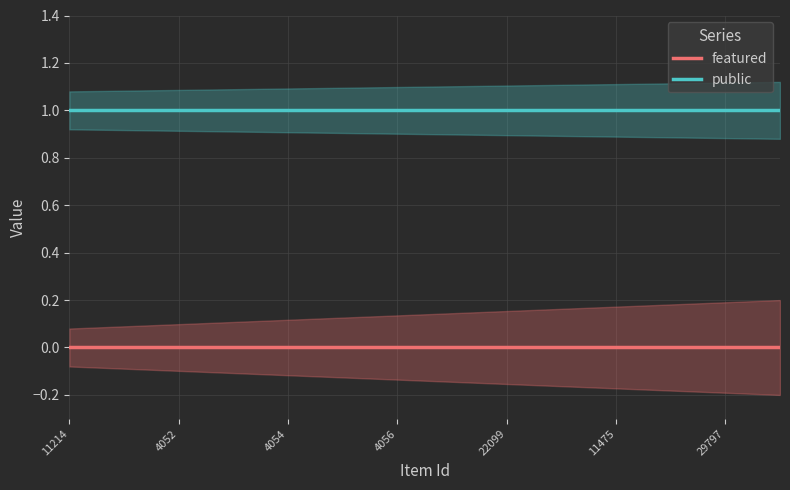

True or false: public has more than 2 points higher than both neighbors.

False